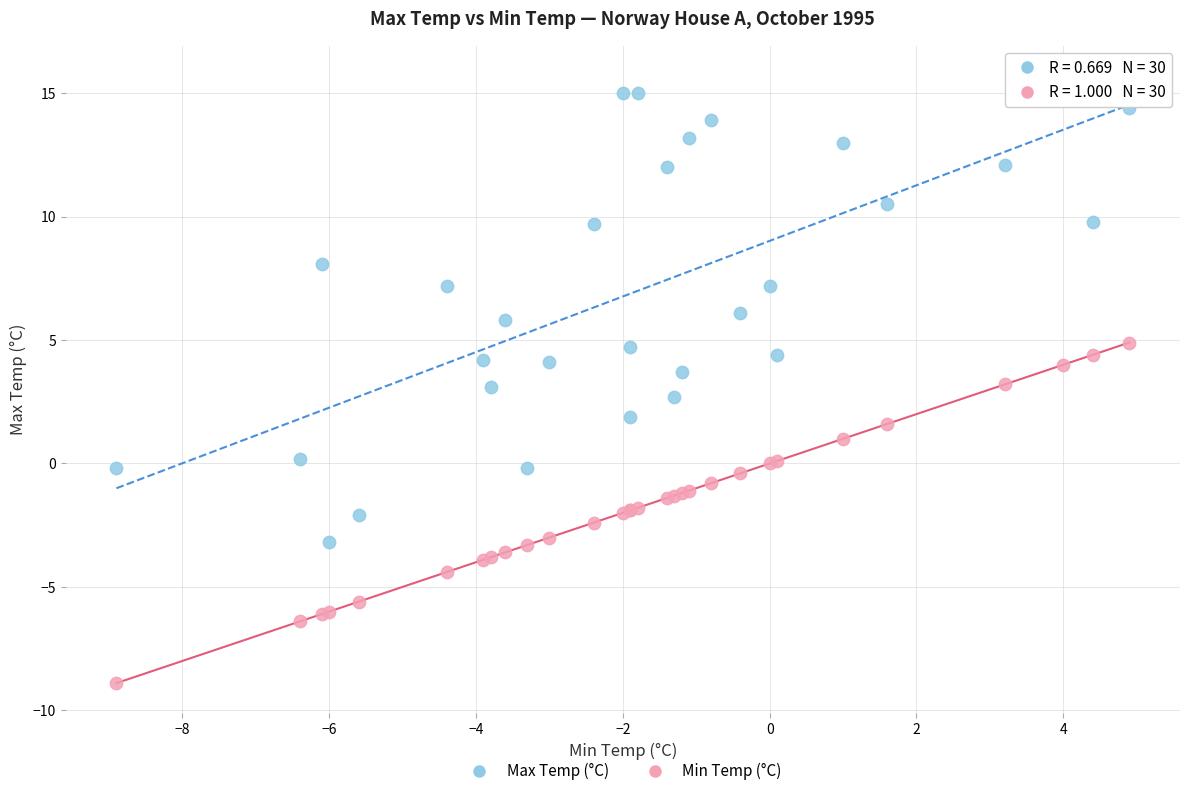

Which series has the largest Y range (max minus min)?

Max Temp (°C)